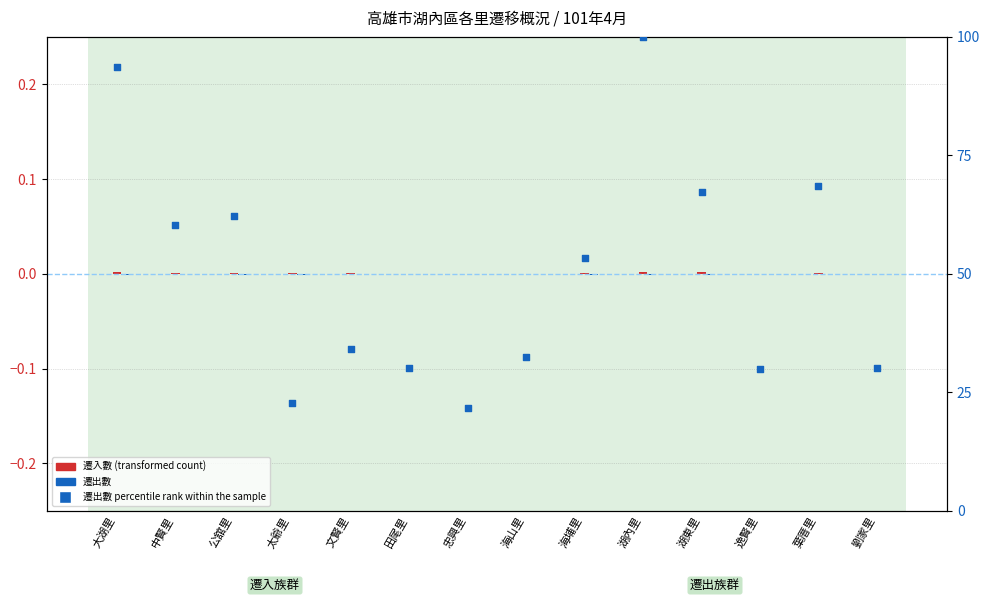

Between 公舘里 and 葉厝里, which is larger?

葉厝里